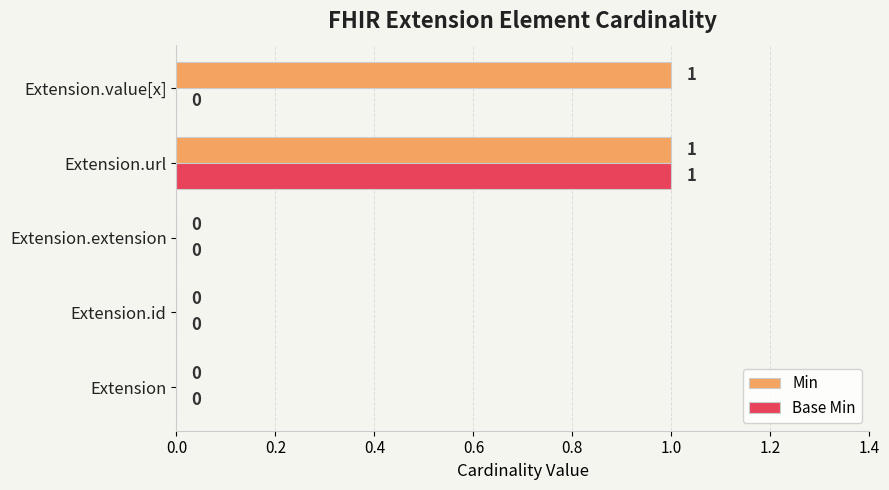

The Min series shows 0 at Extension.value[x]. True or false?

False